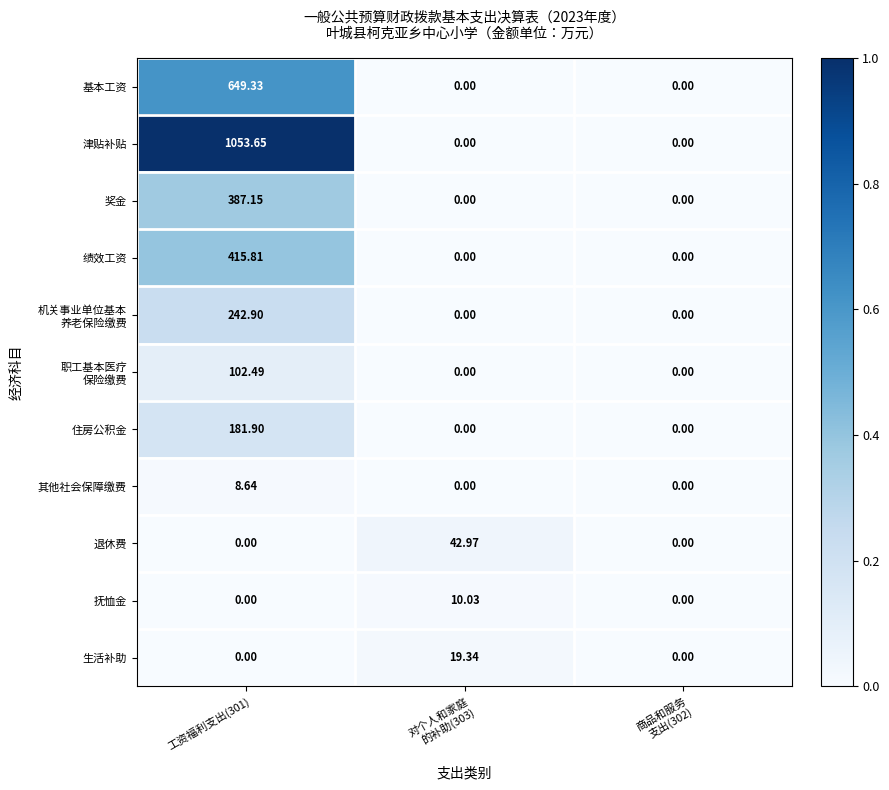

Which series has the largest total across all categories?

津贴补贴